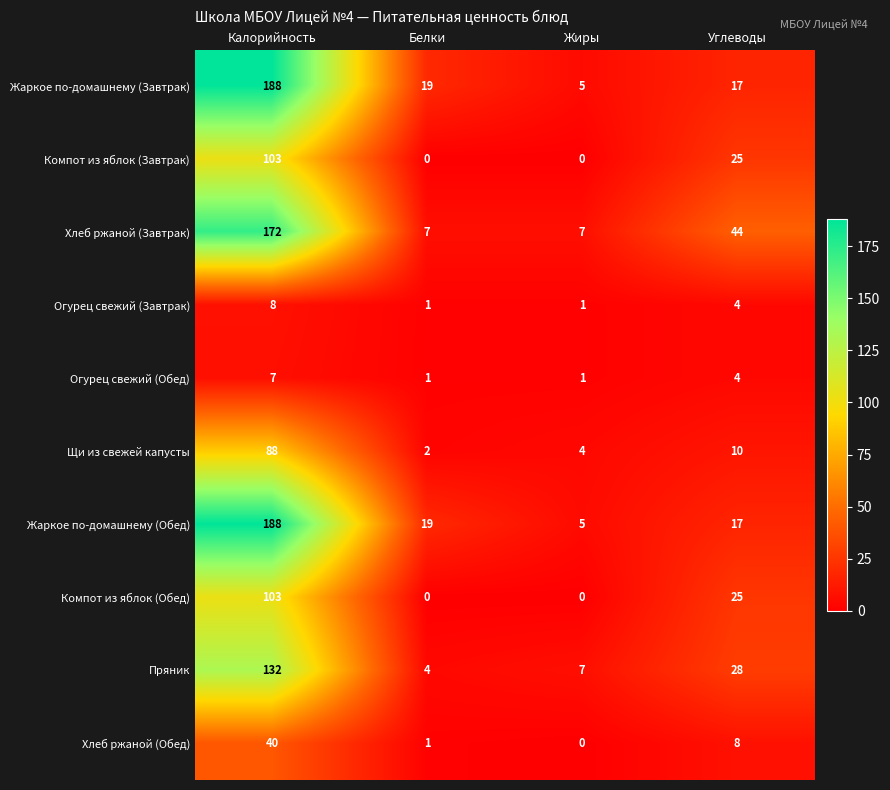

What is the greatest value displayed?

188